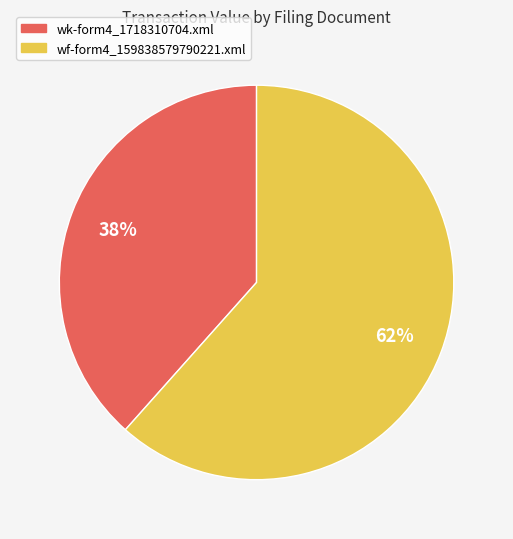

Is it true that wf-form4_159838579790221.xml is 48% of the pie?

False